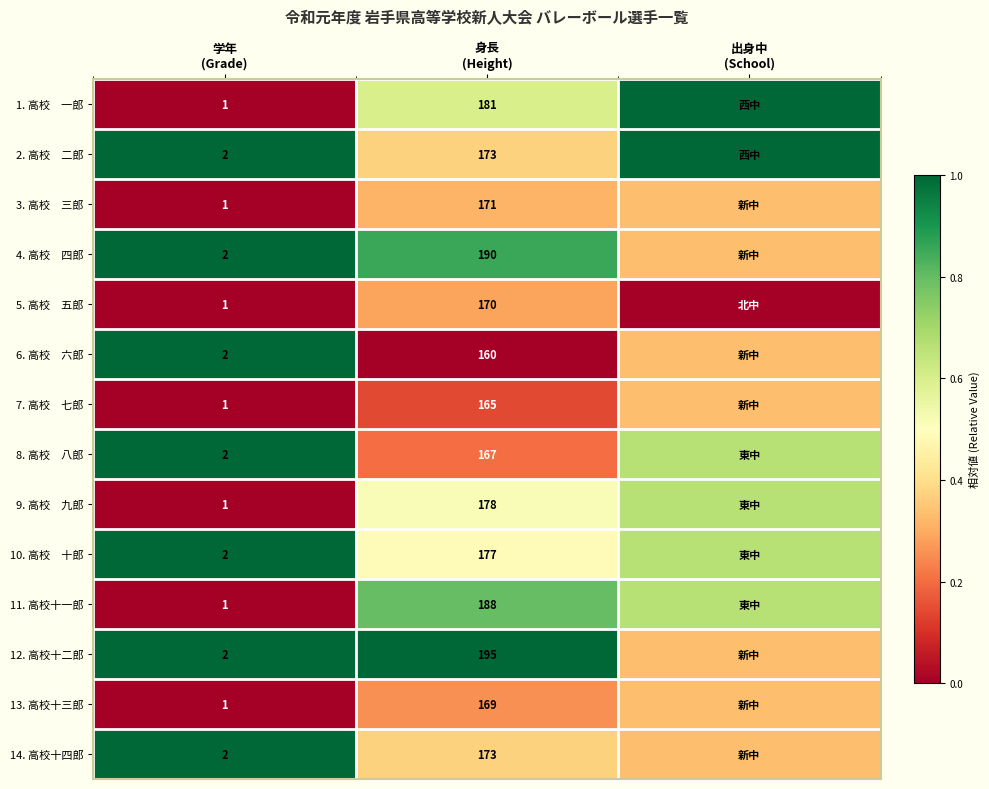

Which label corresponds to the smallest value in the chart?

学年
(Grade)